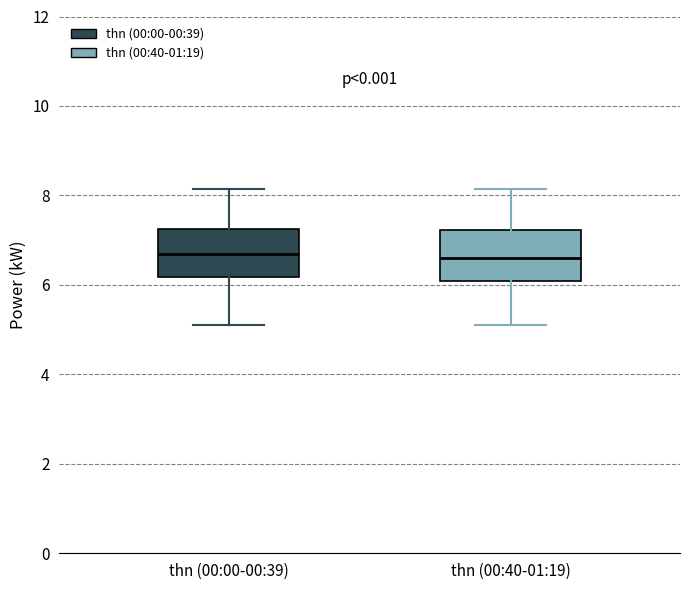

Reading left to right, transcribe this box plot: for each box, give where its median line is, the range the box spans, and where its two whiskers end, as read against the y-axis. The values are not printed on the chart, so give them approximately, as read against the axis.

thn (00:00-00:39): median 6.6, box 6.2 to 7.2, whiskers 5.2 to 8.2
thn (00:40-01:19): median 6.6, box 6.0 to 7.2, whiskers 5.2 to 8.2